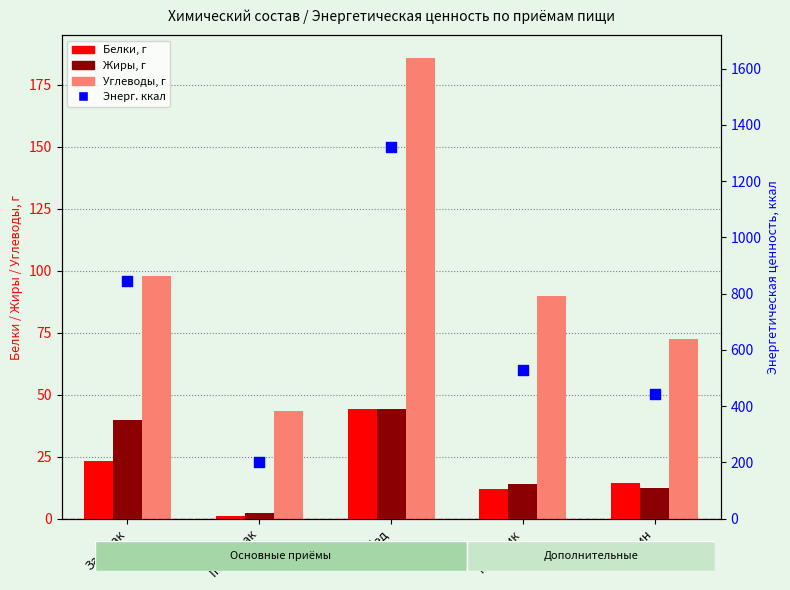

Which series has the largest total across all categories?

Энерг. ккал